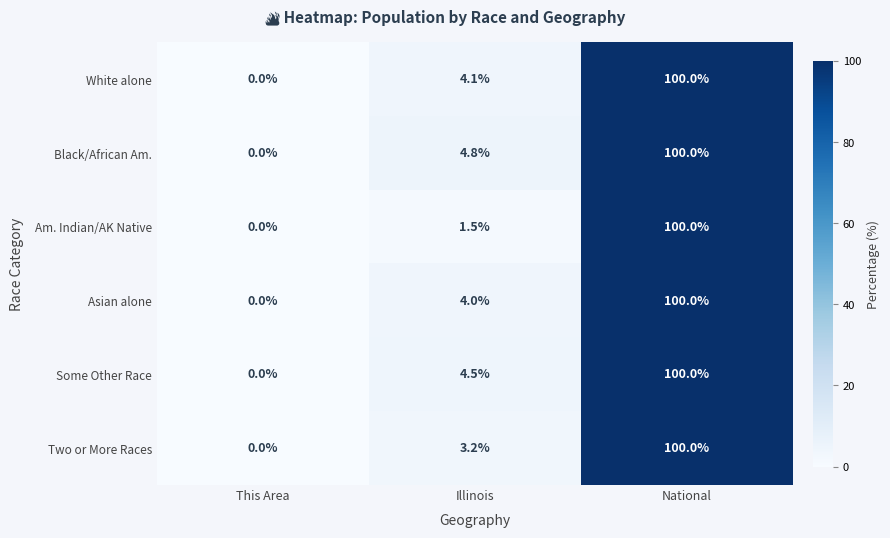

Where is Asian alone nearest to the value 50?

Illinois